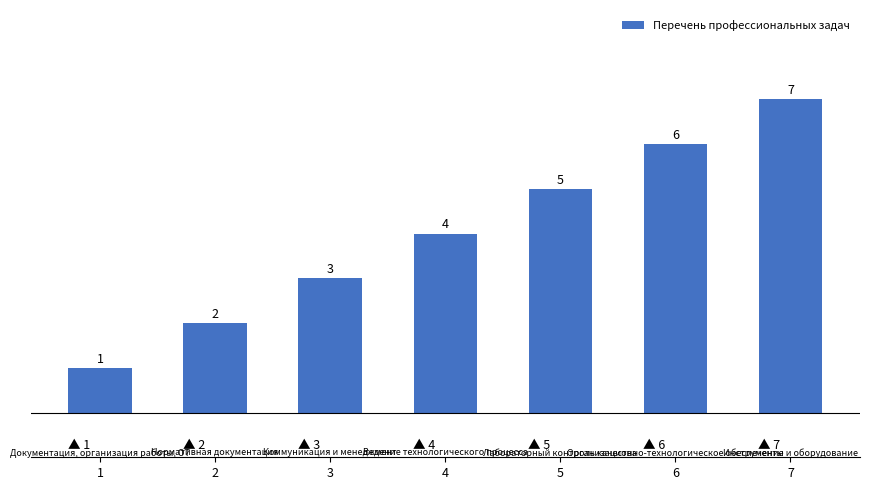

Reading left to right, transcribe all the data shown in this chart.

1	2	3	4	5	6	7